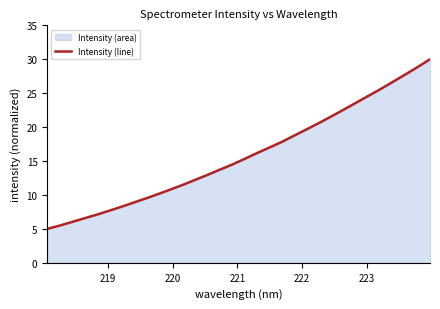

What is the minimum value shown in the chart?

5.0